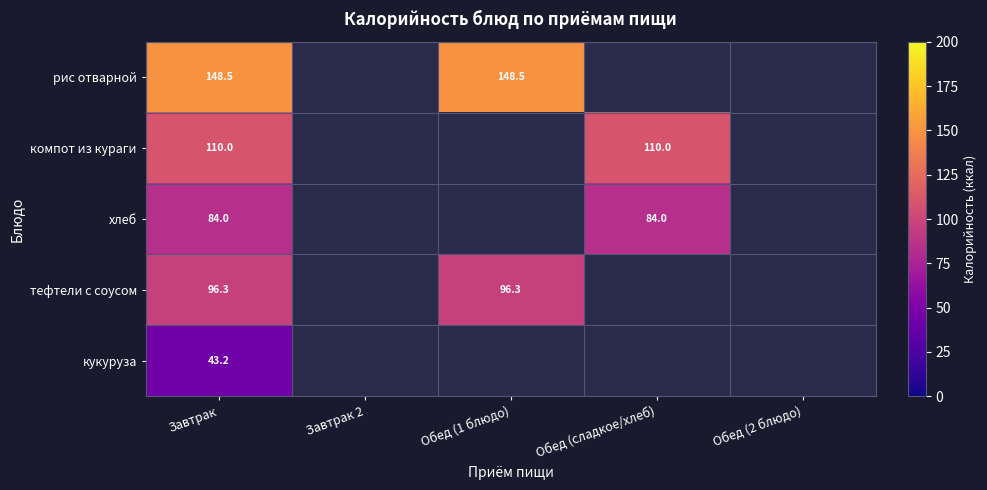

Which category has the highest value across all series?

Завтрак